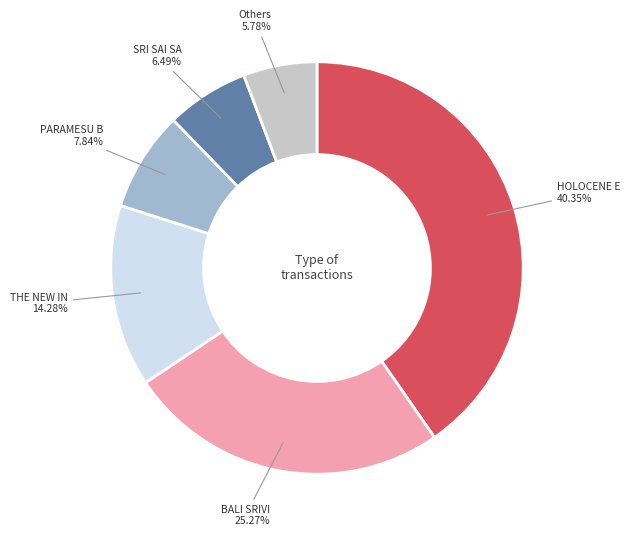

Is there any slice that represents more than half of the pie?

No